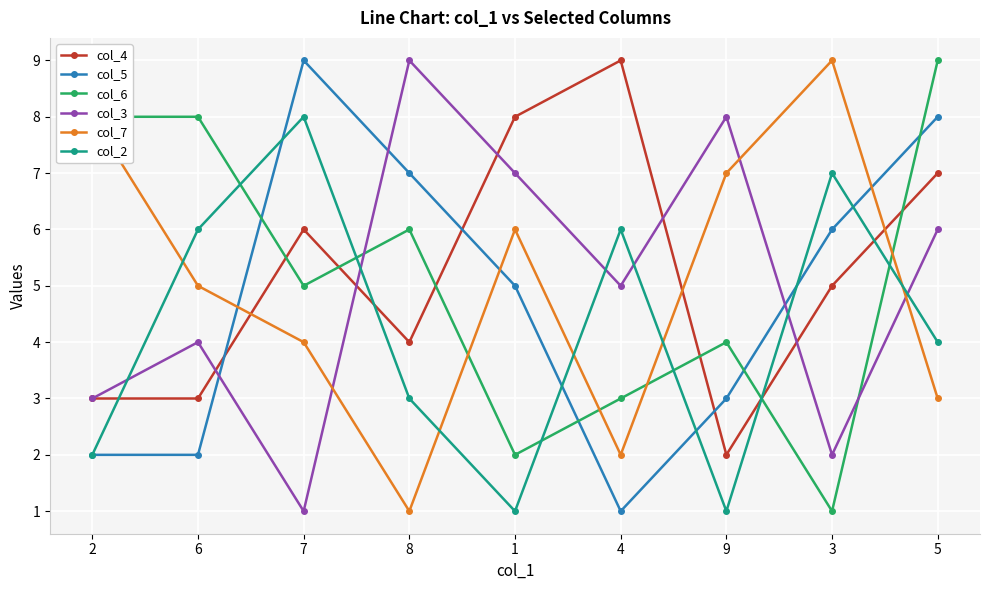

Reading left to right, list all the values displayed in this chart.

col_4: 3	3	6	4	8	9	2	5	7
col_5: 2	2	9	7	5	1	3	6	8
col_6: 8	8	5	6	2	3	4	1	9
col_3: 3	4	1	9	7	5	8	2	6
col_7: 8	5	4	1	6	2	7	9	3
col_2: 2	6	8	3	1	6	1	7	4